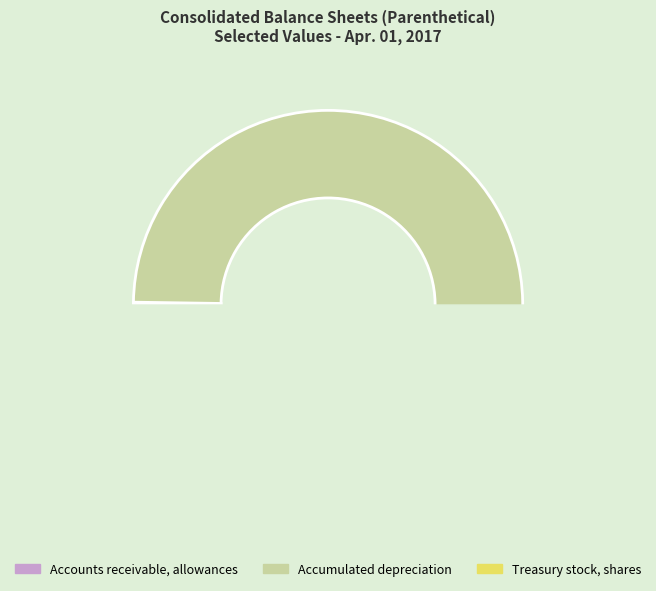

Rank the categories by value from lowest to highest.

Accounts receivable, allowances, Treasury stock, shares, Accumulated depreciation